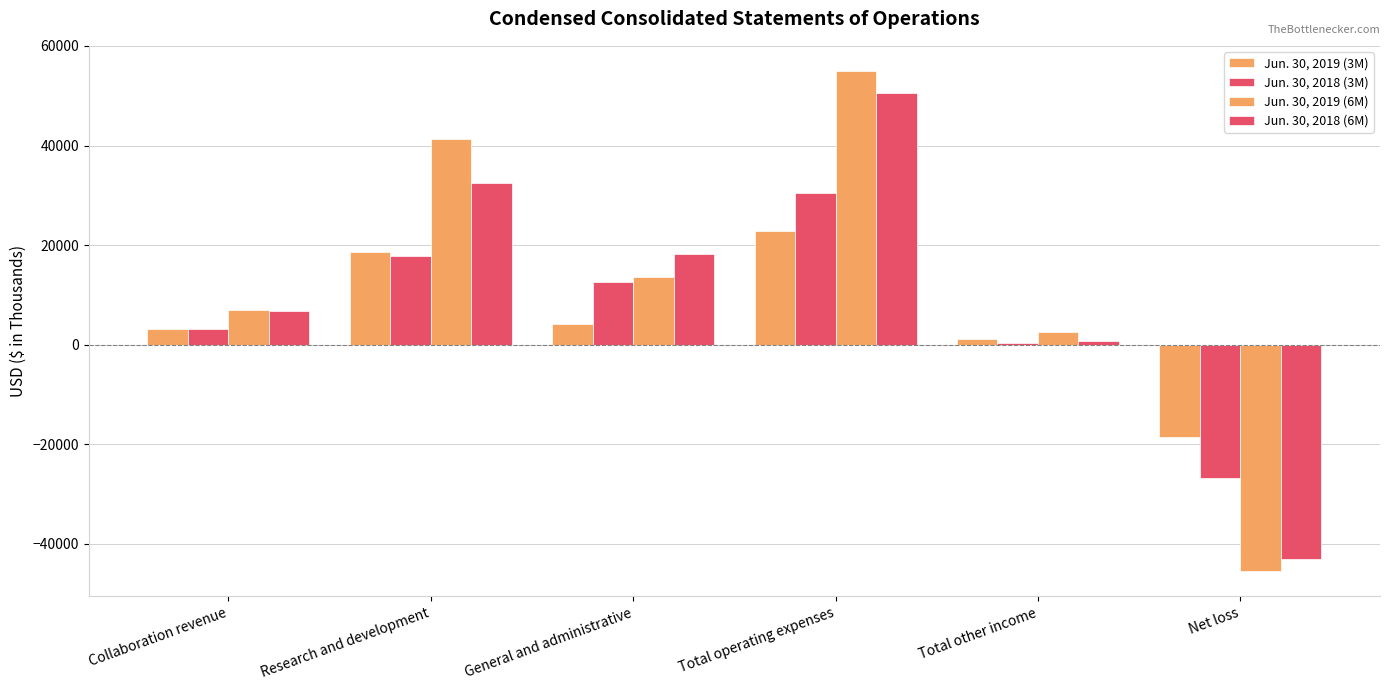

Where is Jun. 30, 2019 (3M) nearest to the value 2138?

Collaboration revenue